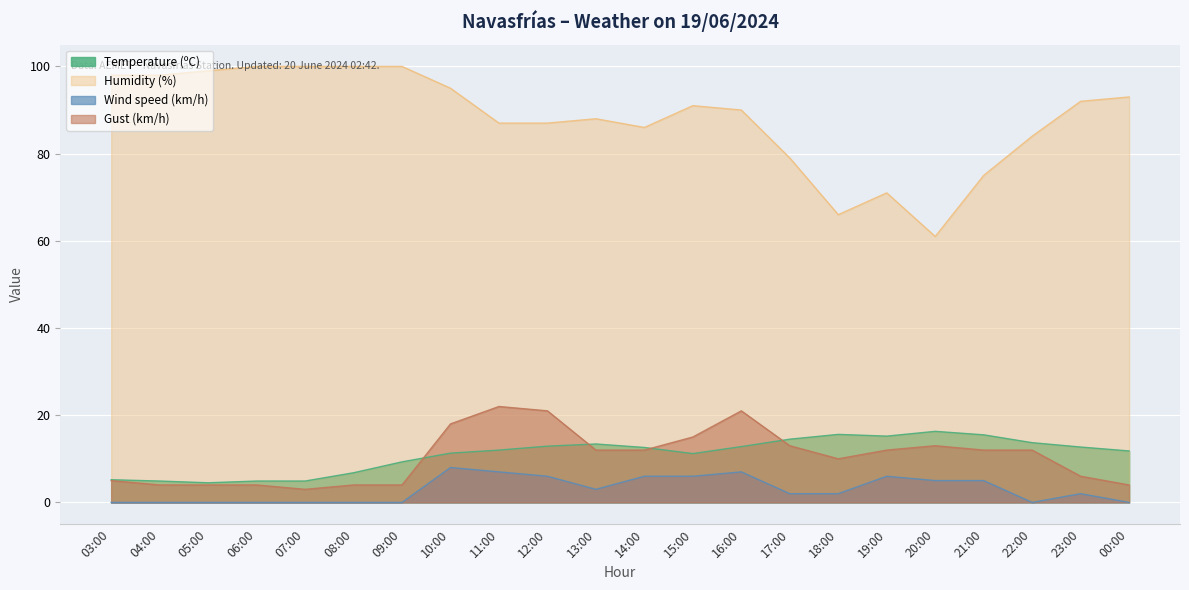

What is the difference between the maximum and second lowest values in the Wind speed (km/h) series?

8.0